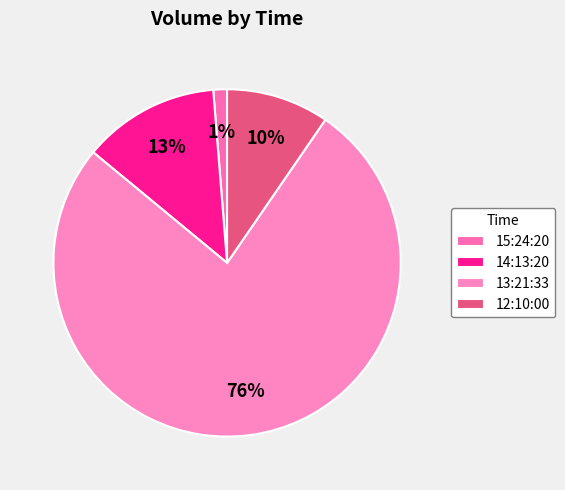

To the nearest percent, what percentage of the pie is 12:10:00?

10%